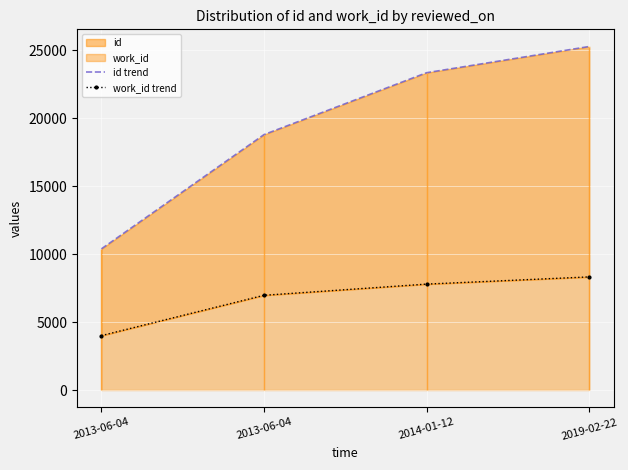

What is the total value across all series at 2019-02-22?

33597